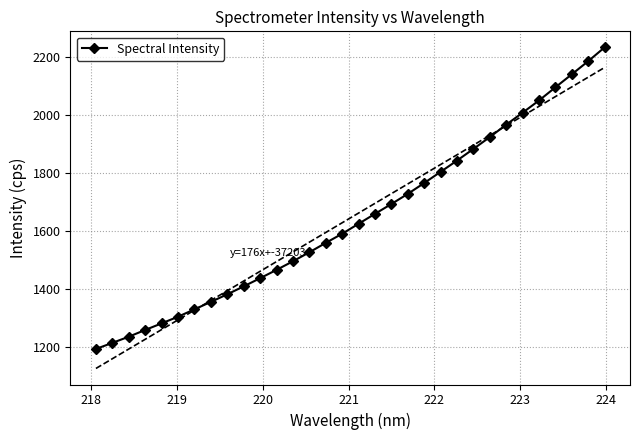

What is the value of the Spectral Intensity point at the 21st from the left?

1765.6